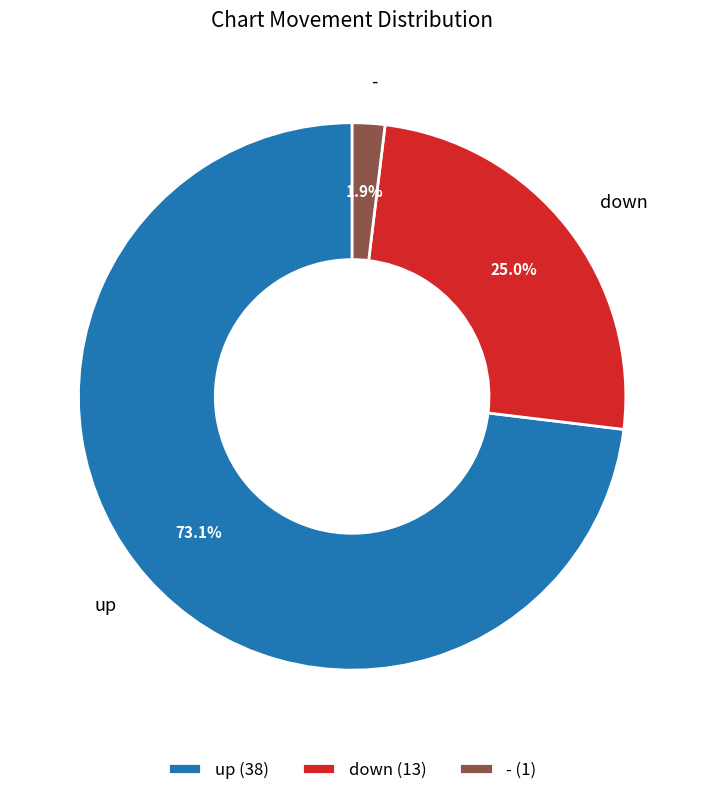

Is it true that - is 2% of the pie?

True